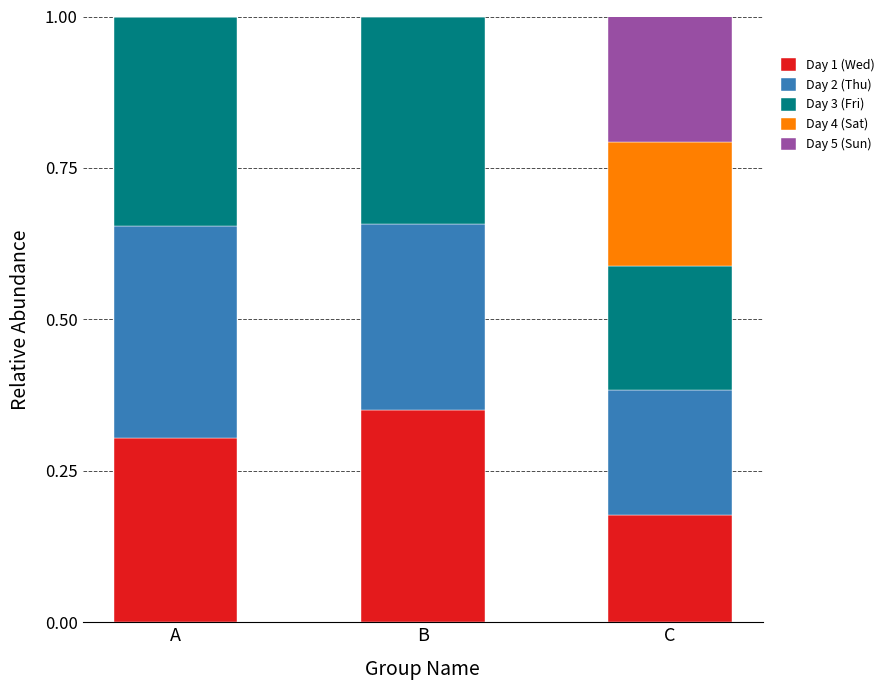

The value of Day 1 (Wed) at C is 0.3. True or false?

False